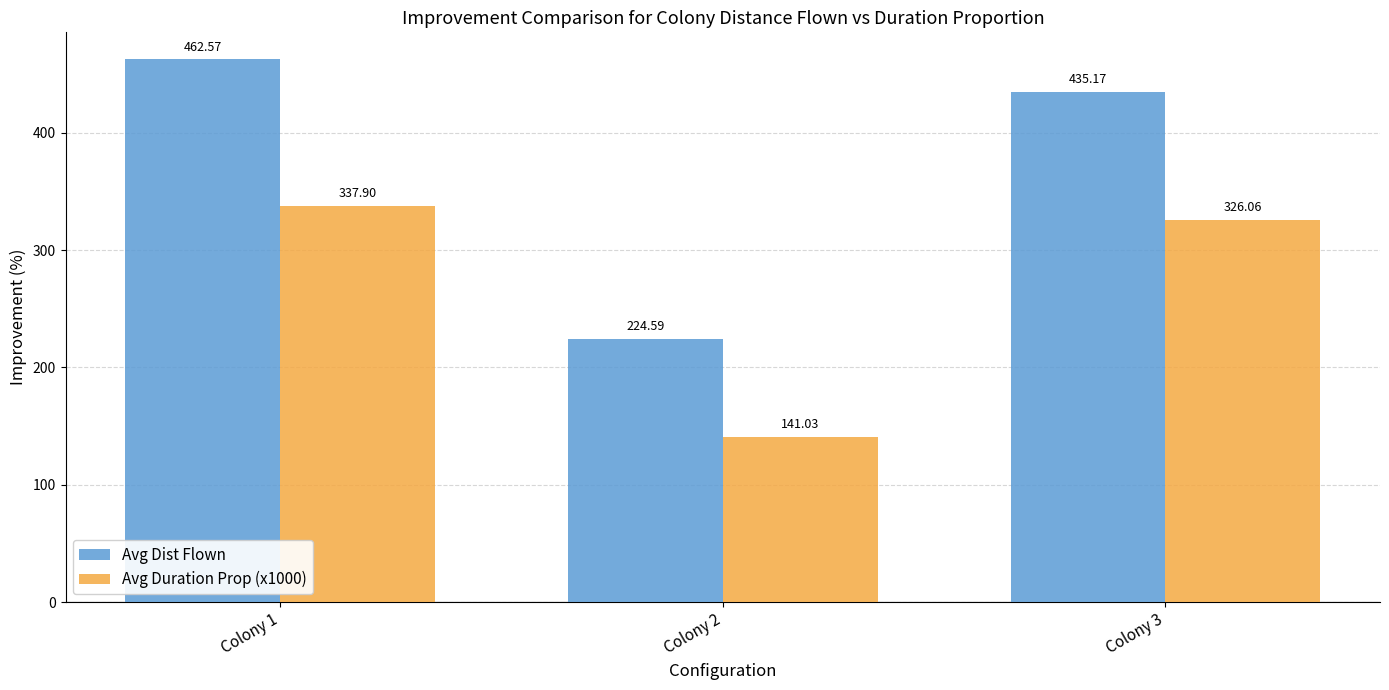

Which series has the widest spread of values?

Avg Dist Flown